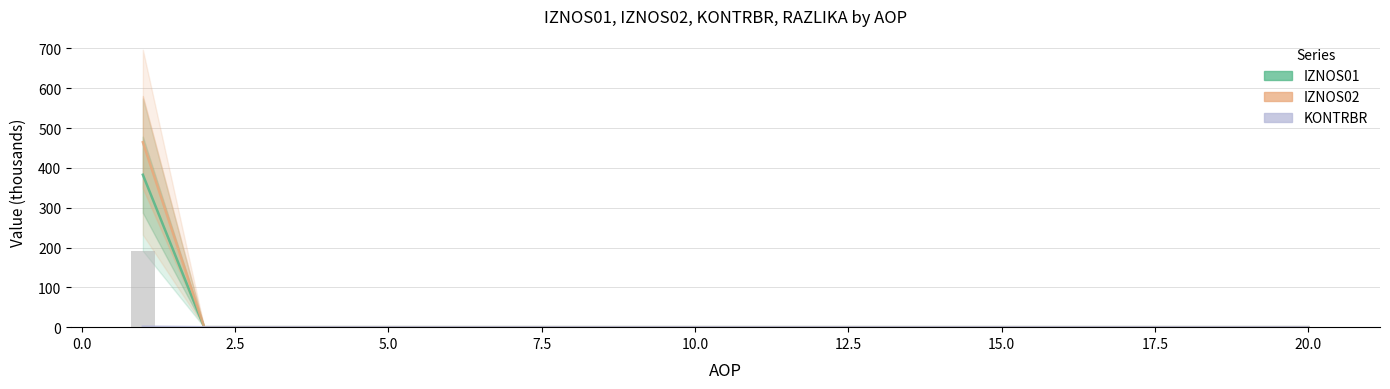

Reading right to left, transcribe all the data shown in this chart.

IZNOS01: 0.0	0.0	0.0	0.0	0.0	0.0	0.0	0.0	0.0	0.0	0.0	0.0	0.0	0.0	0.0	0.0	0.0	0.0	0.0	382.9
IZNOS02: 0.0	0.0	0.0	0.0	0.0	0.0	0.0	0.0	0.0	0.0	0.0	0.0	0.0	0.0	0.0	0.0	0.0	0.0	0.0	464.5
KONTRBR: 0.0	0.0	0.0	0.0	0.0	0.0	0.0	0.0	0.0	0.0	0.0	0.0	0.0	0.0	0.0	0.0	0.0	0.0	0.0	1.3